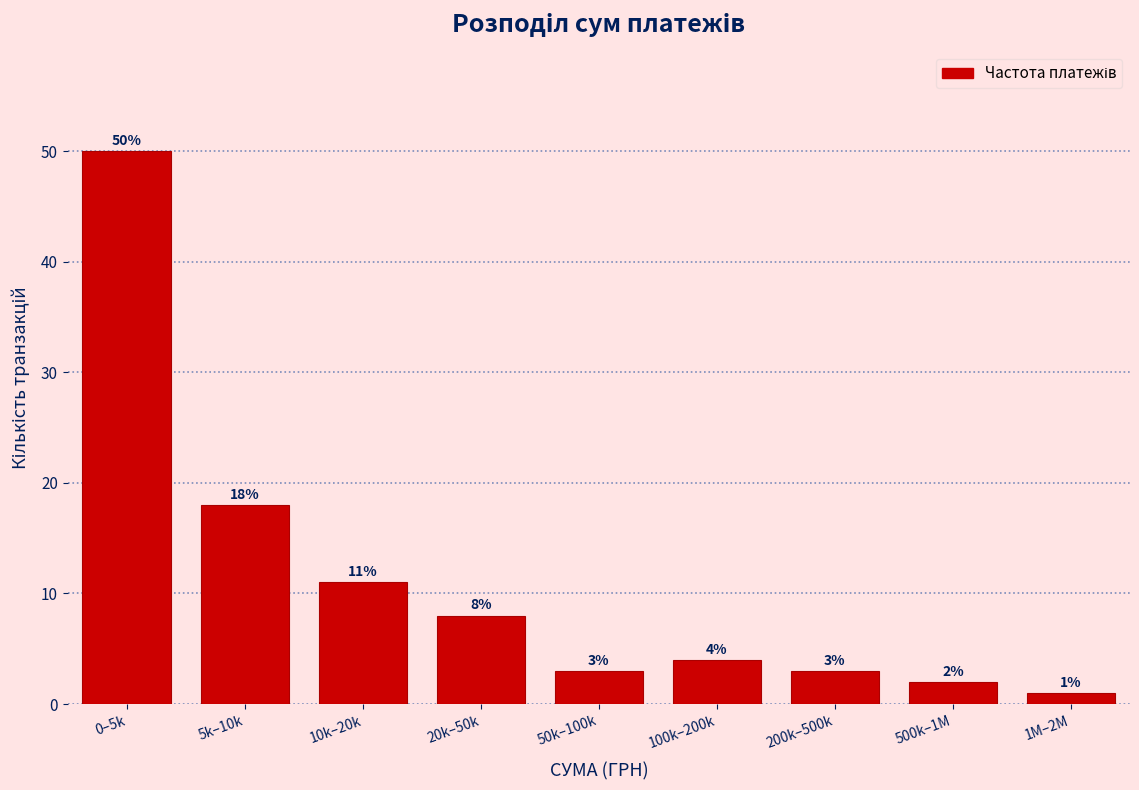

Reading left to right, transcribe all the data shown in this chart.

0–5k=50	5k–10k=18	10k–20k=11	20k–50k=8	50k–100k=3	100k–200k=4	200k–500k=3	500k–1M=2	1M–2M=1